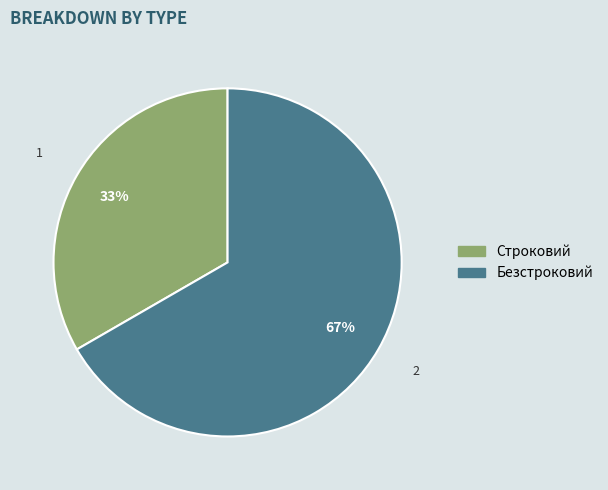

Is there a majority slice in this chart?

Yes